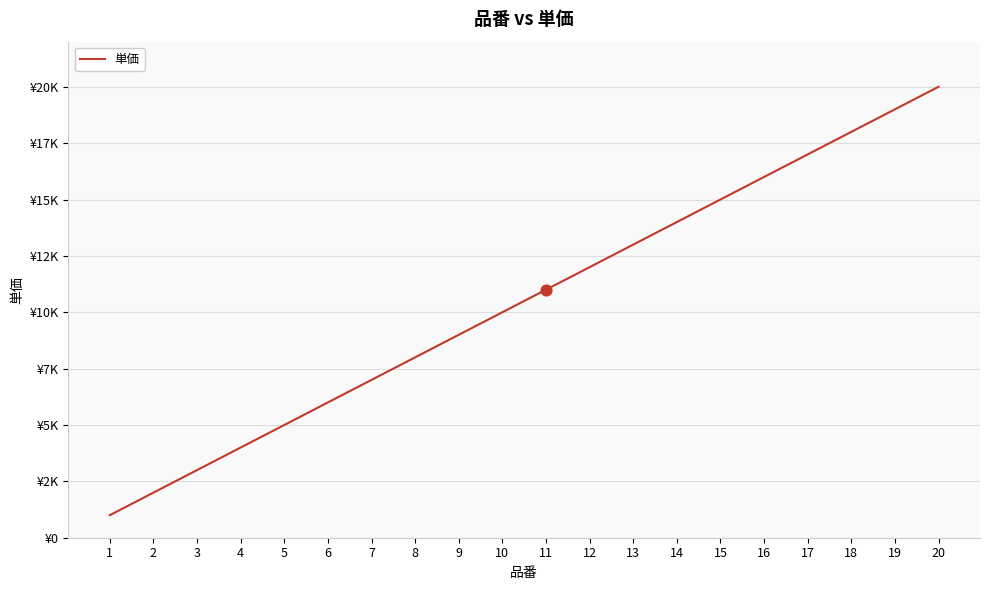

Which has a higher value, 6 or 1?

6